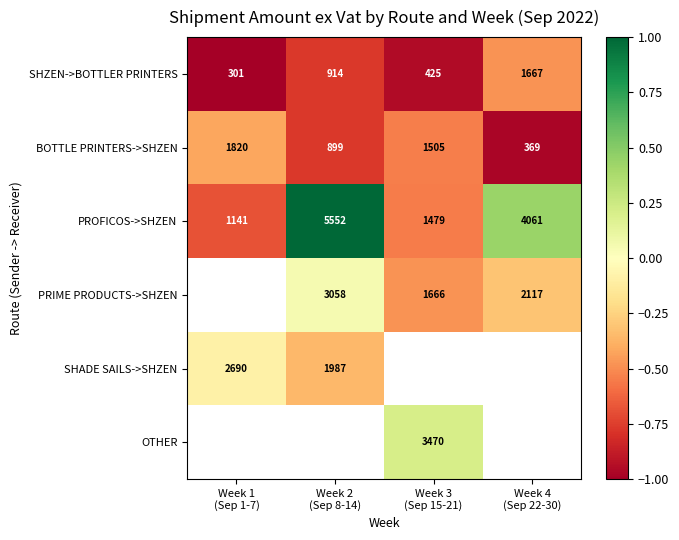

What is the average value of the PROFICOS->SHZEN series?

3058